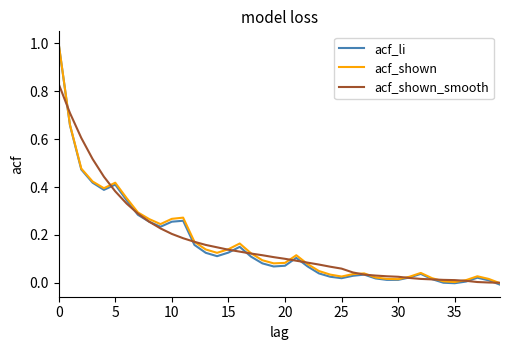

Which series has the largest range (max minus min)?

acf_li